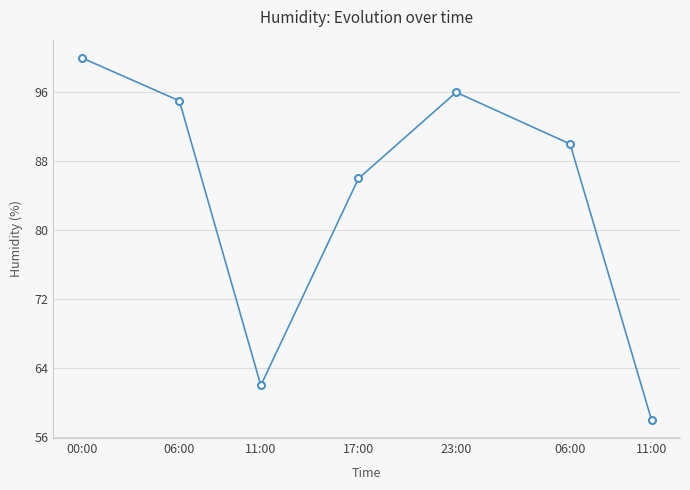

At which category does the data reach its first local peak?

23:00